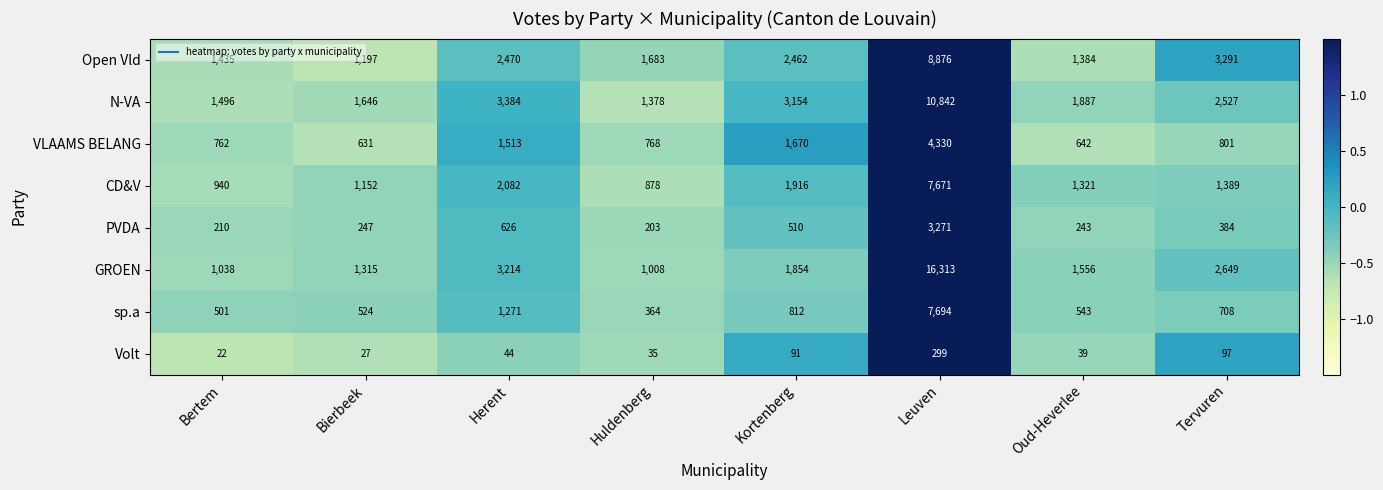

What is the minimum value shown in the chart?

22